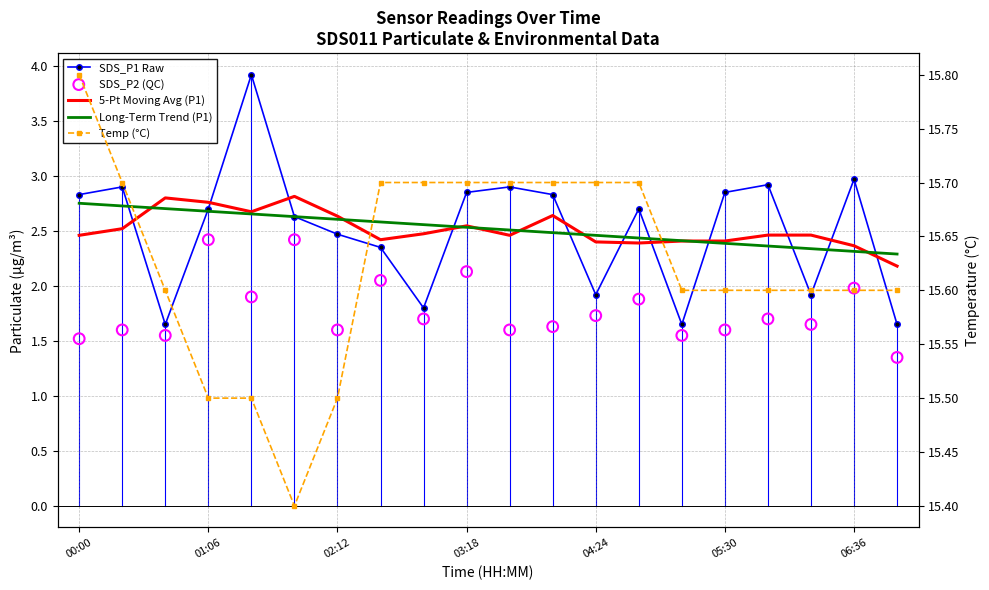

What is the total value across all series at 04:24?

24.2